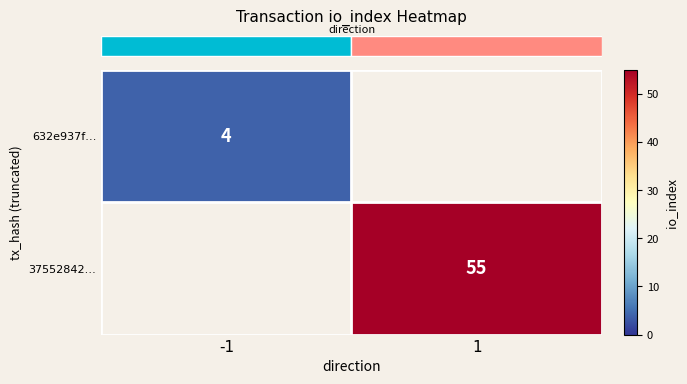

Is the value of row_0 at -1 greater than the value of row_1 at -1?

No